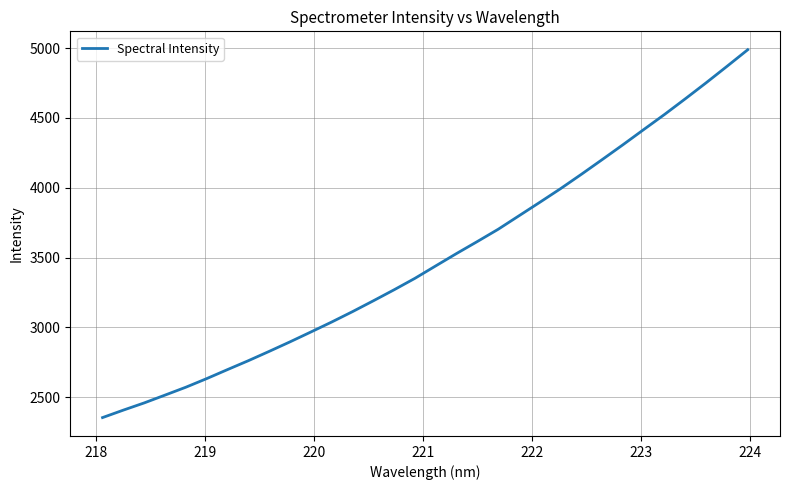

What is the minimum value shown in the chart?

2354.7